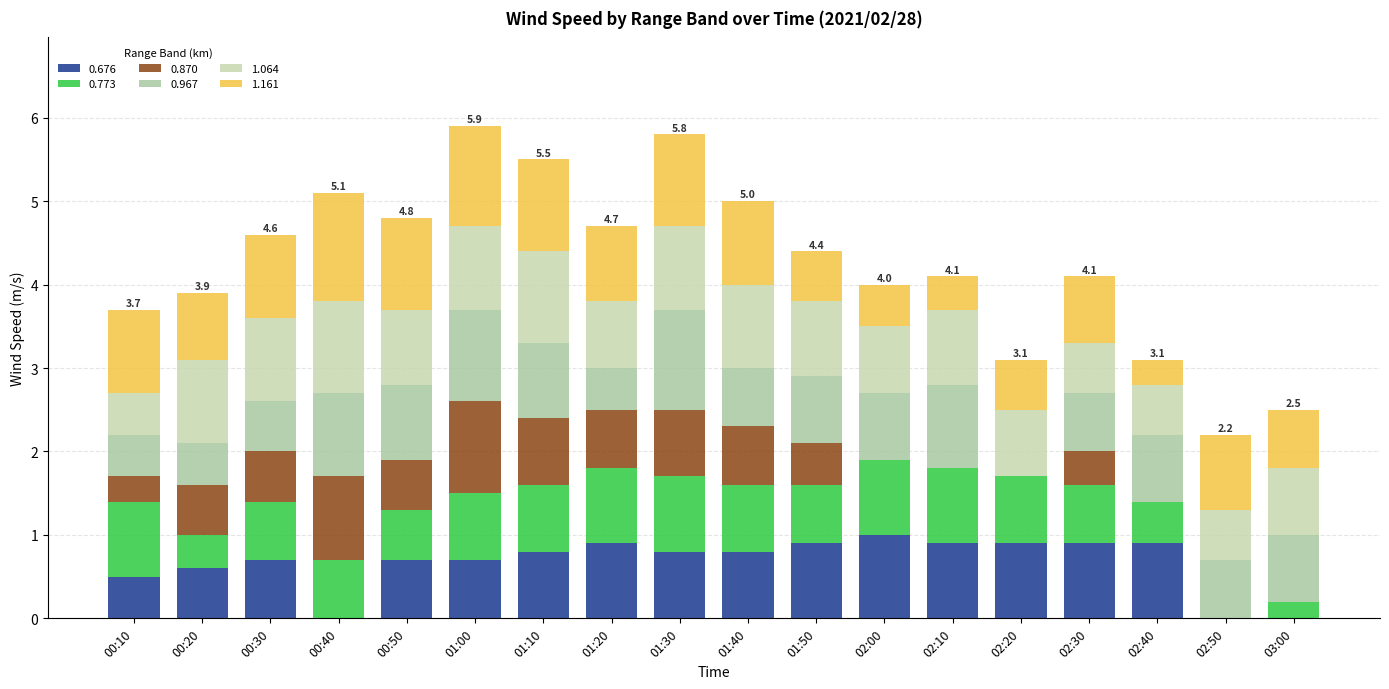

Rank the categories by 1.161 value from highest to lowest.

00:40, 01:00, 00:50, 01:10, 01:30, 00:10, 00:30, 01:40, 01:20, 02:50, 00:20, 02:30, 03:00, 01:50, 02:20, 02:00, 02:10, 02:40